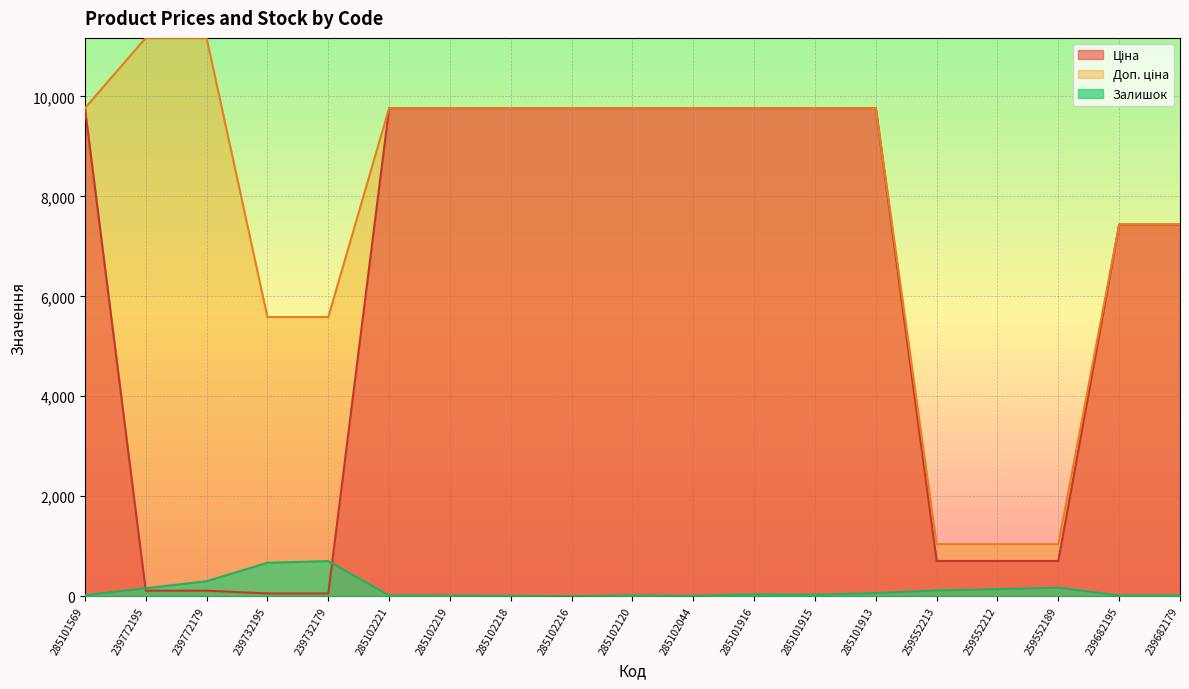

At which label does Залишок first exceed 30?

239772195